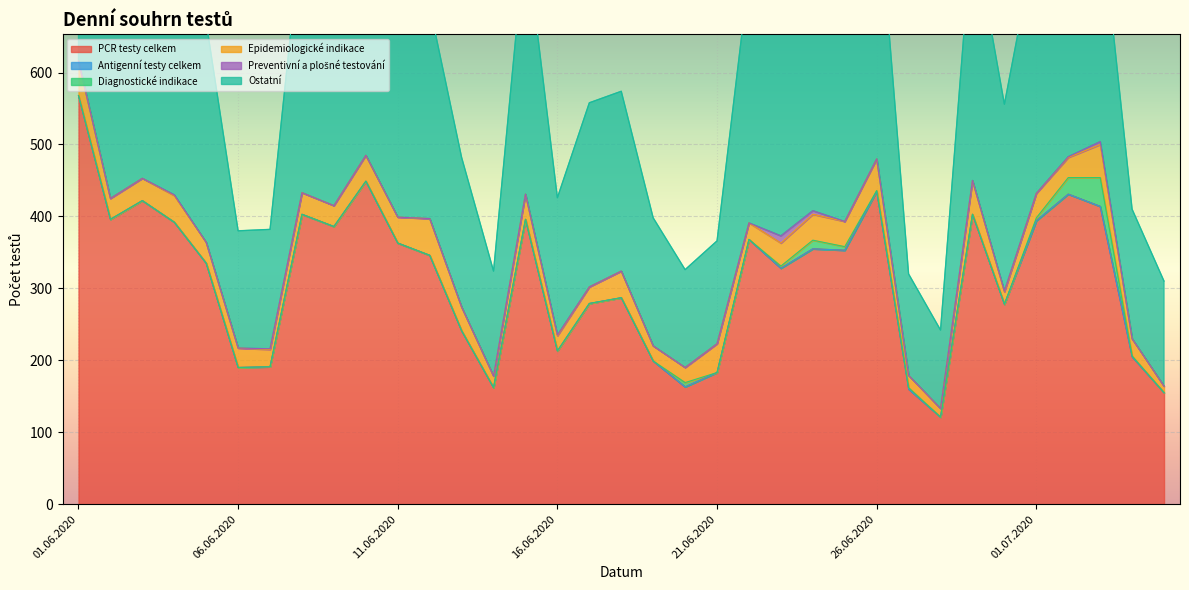

Reading left to right, extract all data points from this chart.

PCR testy celkem: 568	396	422	392	335	190	191	403	386	449	363	346	241	162	396	213	279	287	199	163	183	368	328	355	353	435	160	121	403	278	394	431	414	205	155
Antigenní testy celkem: 0	0	0	0	0	0	0	0	0	0	0	0	0	0	0	0	0	0	0	0	0	0	0	0	0	0	0	0	0	0	0	0	0	0	0
Diagnostické indikace: 0	0	0	0	0	0	0	0	0	0	0	0	0	0	0	0	0	0	0	6	0	0	3	12	5	1	2	0	0	0	4	23	40	1	0
Epidemiologické indikace: 48	29	31	37	29	27	24	30	29	36	36	51	33	16	35	21	23	37	21	21	40	23	32	36	35	44	17	12	47	17	34	28	46	24	9
Preventivní a plošné testování: 0	0	0	1	0	0	1	0	0	0	0	0	0	0	0	1	0	0	0	0	0	0	10	5	0	0	0	0	0	1	0	1	4	0	0
Ostatní: 520	367	391	354	306	163	166	373	357	413	327	295	208	146	361	191	256	250	178	136	143	345	283	302	313	390	141	109	356	260	356	379	324	180	146